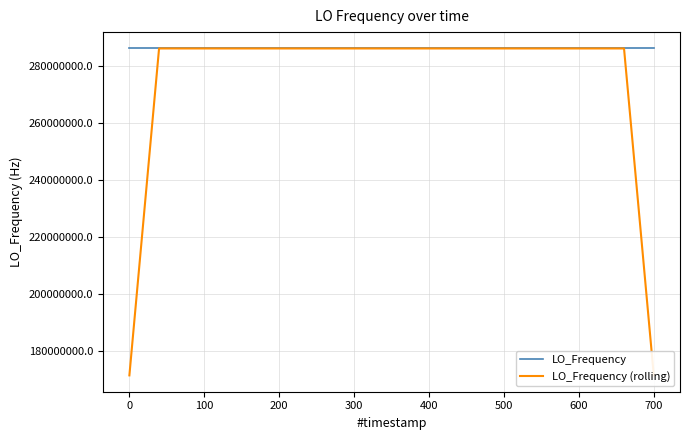

Reading left to right, transcribe all the data shown in this chart.

LO_Frequency: 286047001.8	286047001.5	286047002.5	286047002.5	286047001.8	286047001.8	286047001.4	286047002.1	286047001.7	286047002.0	286047001.3	286047004.3	286047000.1	286046999.8	286047002.8	286047002.8	286047002.1	286047002.6	286047002.2	286047002.2	286047002.1	286047001.5	286047001.5	286047001.7	286047001.8	286047002.1	286047001.4	286047001.4	286047004.3	286047002.7	286047002.4	286047002.2	286047002.5	286046998.5	286046998.5	286046998.1	286047001.2	286047001.2	286047001.2	286047001.1
LO_Frequency (rolling): 171628201.2	228837601.7	286047002.0	286047002.0	286047002.0	286047001.9	286047001.8	286047001.8	286047001.7	286047002.3	286047001.9	286047001.5	286047001.7	286047002.0	286047001.5	286047002.0	286047002.5	286047002.4	286047002.2	286047002.1	286047001.9	286047001.8	286047001.7	286047001.7	286047001.7	286047001.7	286047002.2	286047002.4	286047002.4	286047002.6	286047002.8	286047001.7	286047000.8	286047000.0	286046999.8	286046999.5	286047000.0	286047000.6	228837600.9	171628200.7